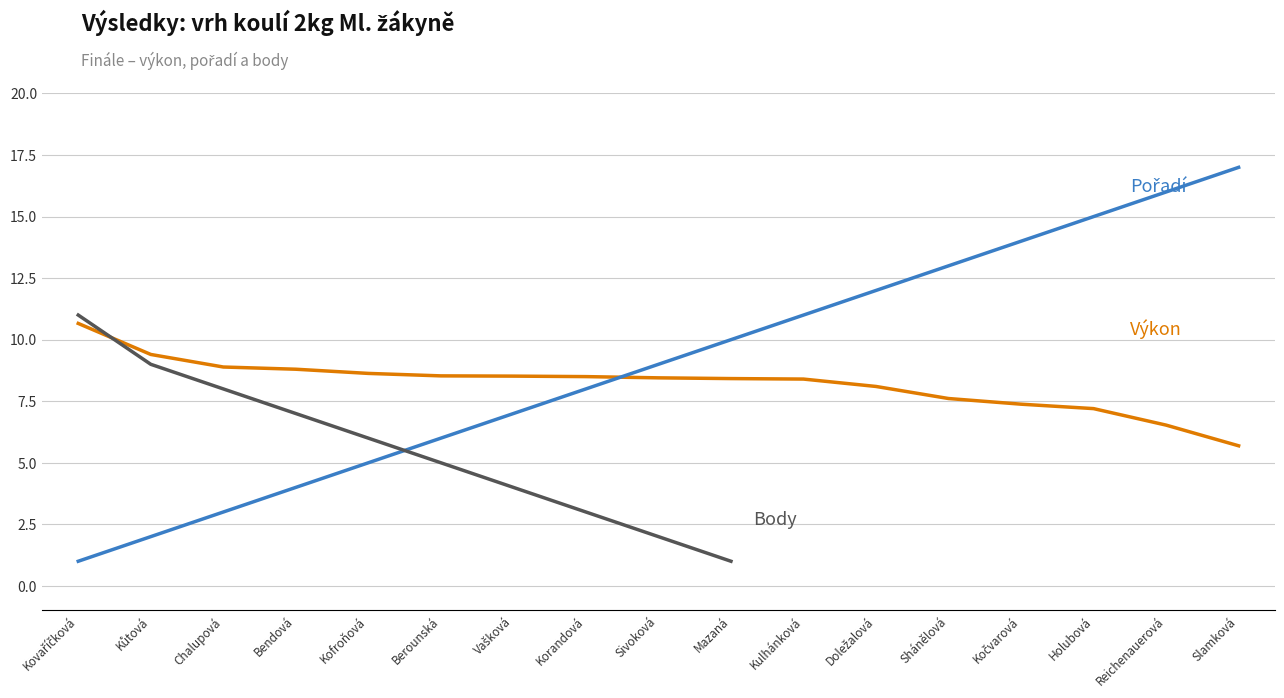

True or false: Výkon and Body cross at least once.

True